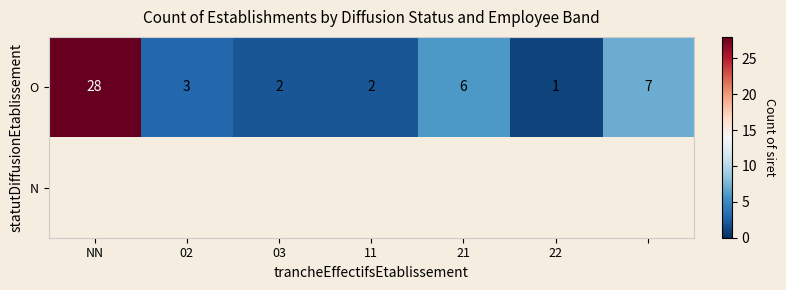

Is it true that O equals 3 at 11?

False